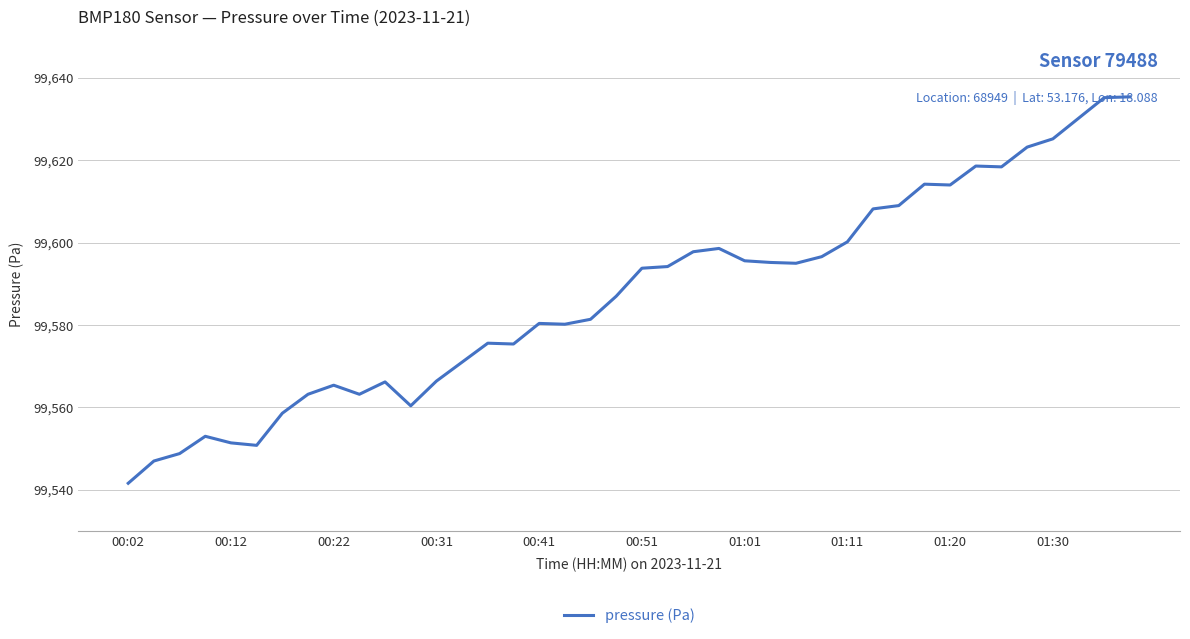

What is the minimum value shown in the chart?

99541.6